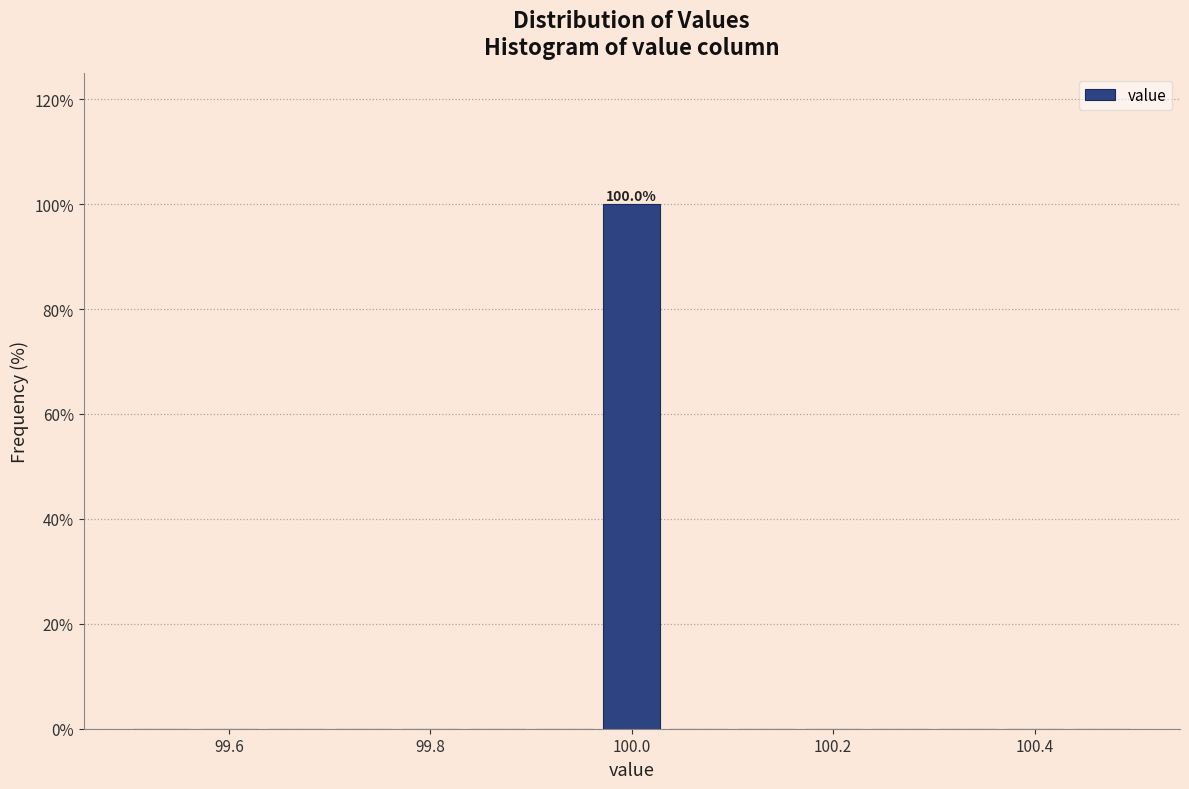

Read against the x-axis, roughly where is the centre of the tallest bar?

100.00